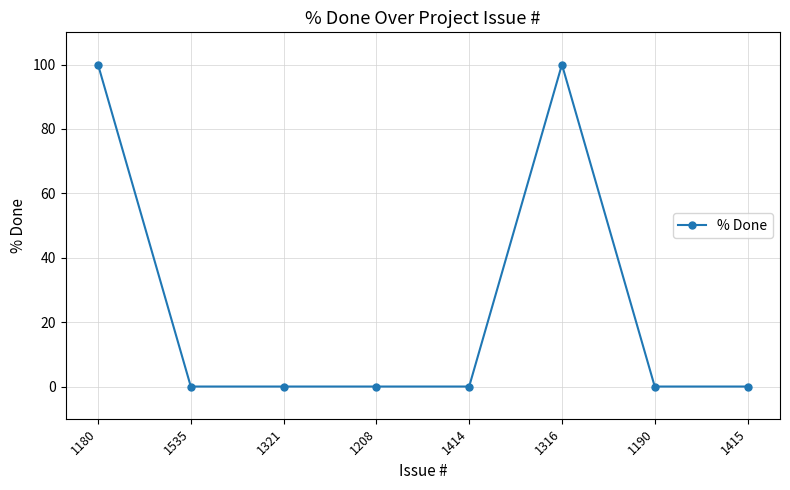

The value at 1190 is -38. True or false?

False